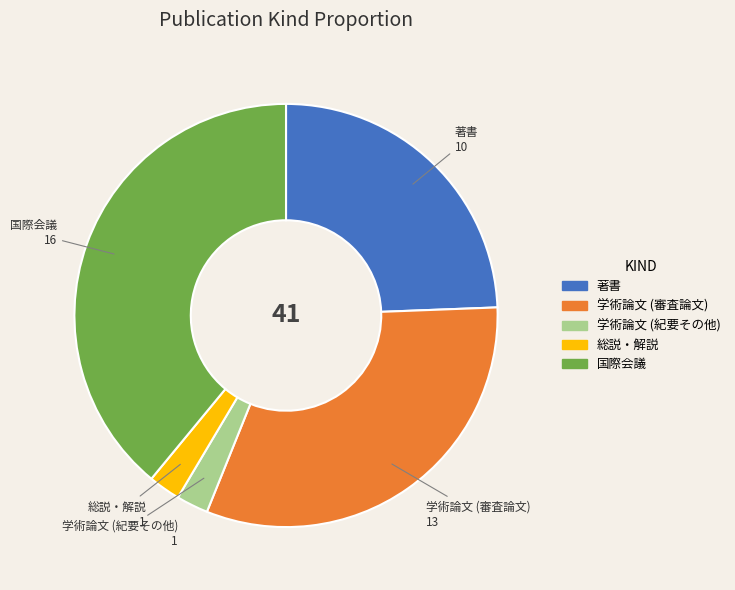

How many slices are in this pie chart?

5